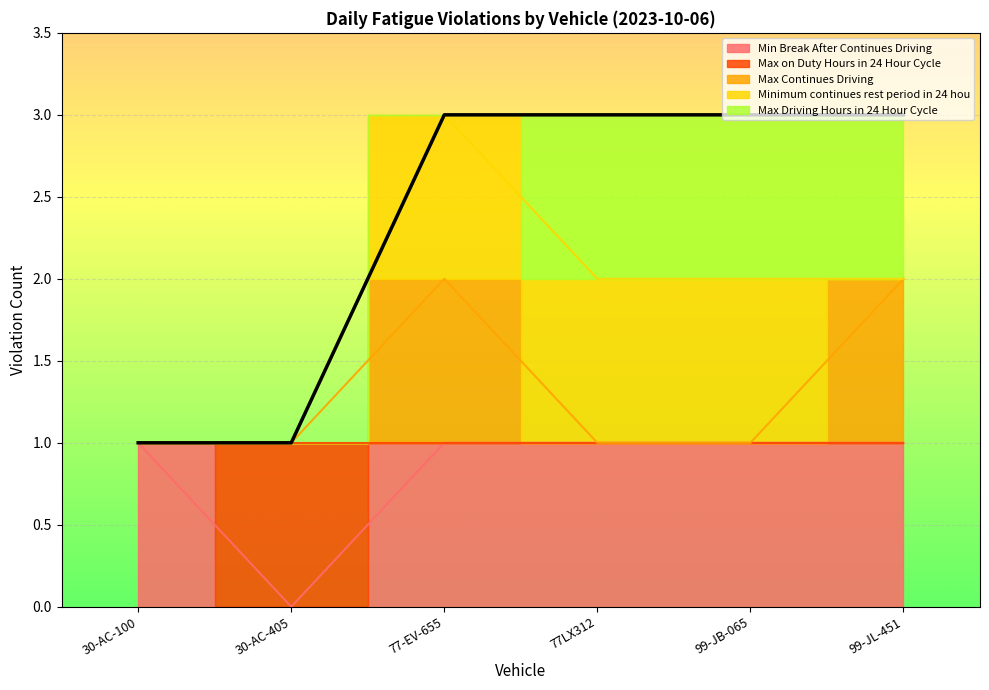

What are all the series names shown in the legend?

Min Break After Continues Driving, Max on Duty Hours in 24 Hour Cycle, Max Continues Driving, Minimum continues rest period in 24 hou, Max Driving Hours in 24 Hour Cycle